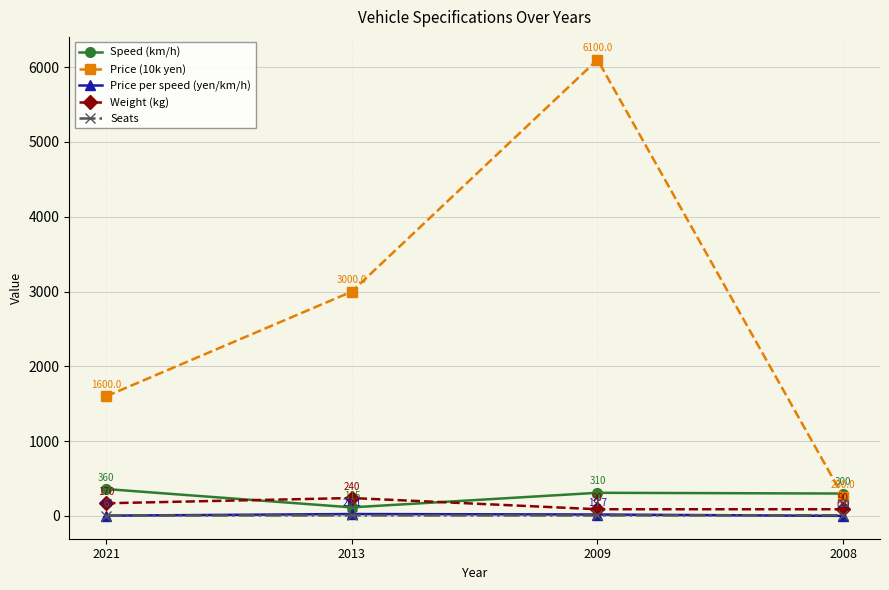

Which category has the lowest value in the Seats series?

2021